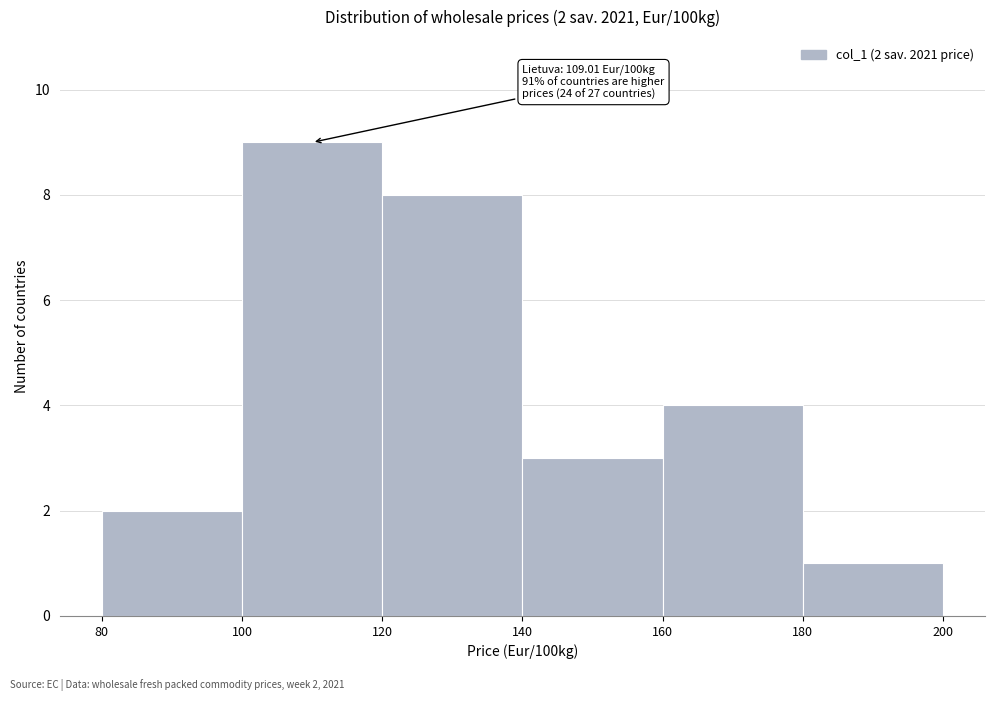

Over which range of the x-axis is the bar tallest?

100 to 120